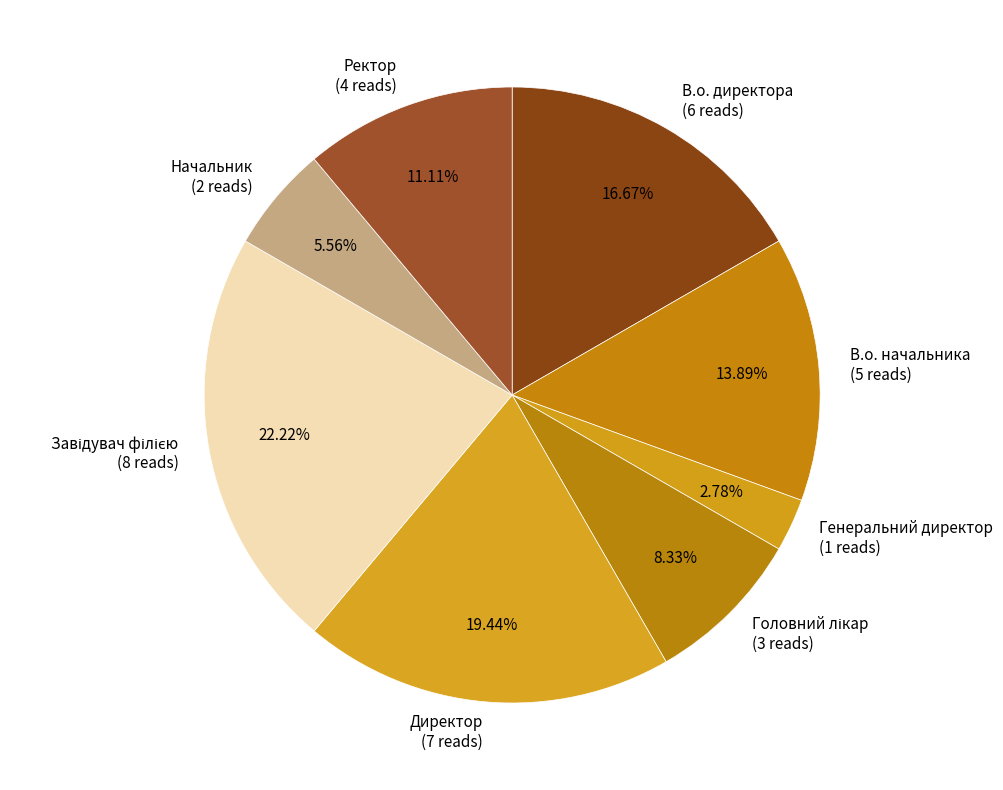

Combined, do Начальник and В.о. начальника account for over 50%?

No